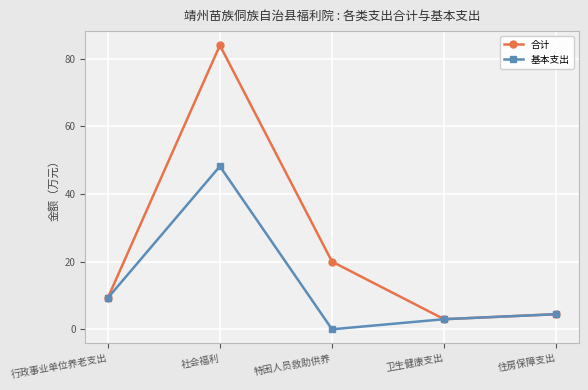

Which series has the largest total across all categories?

合计